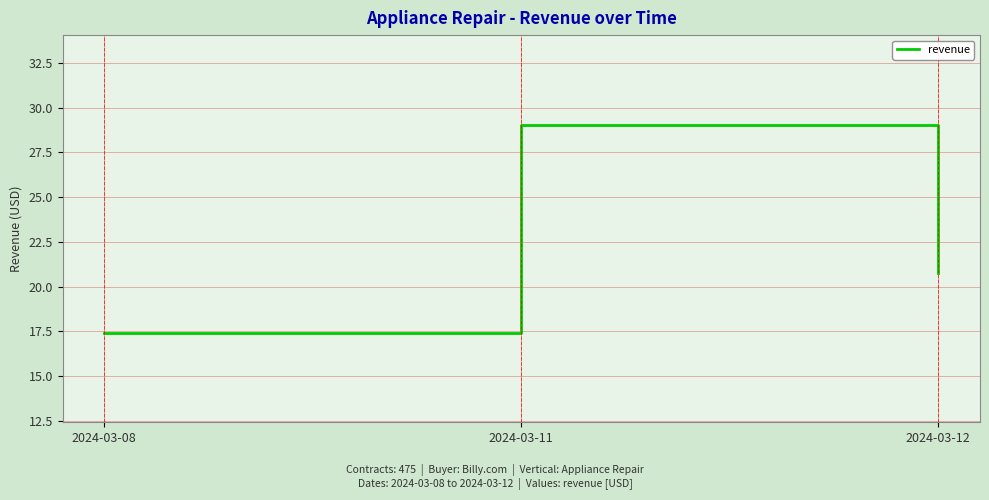

Read the value at 2024-03-11.

29.1